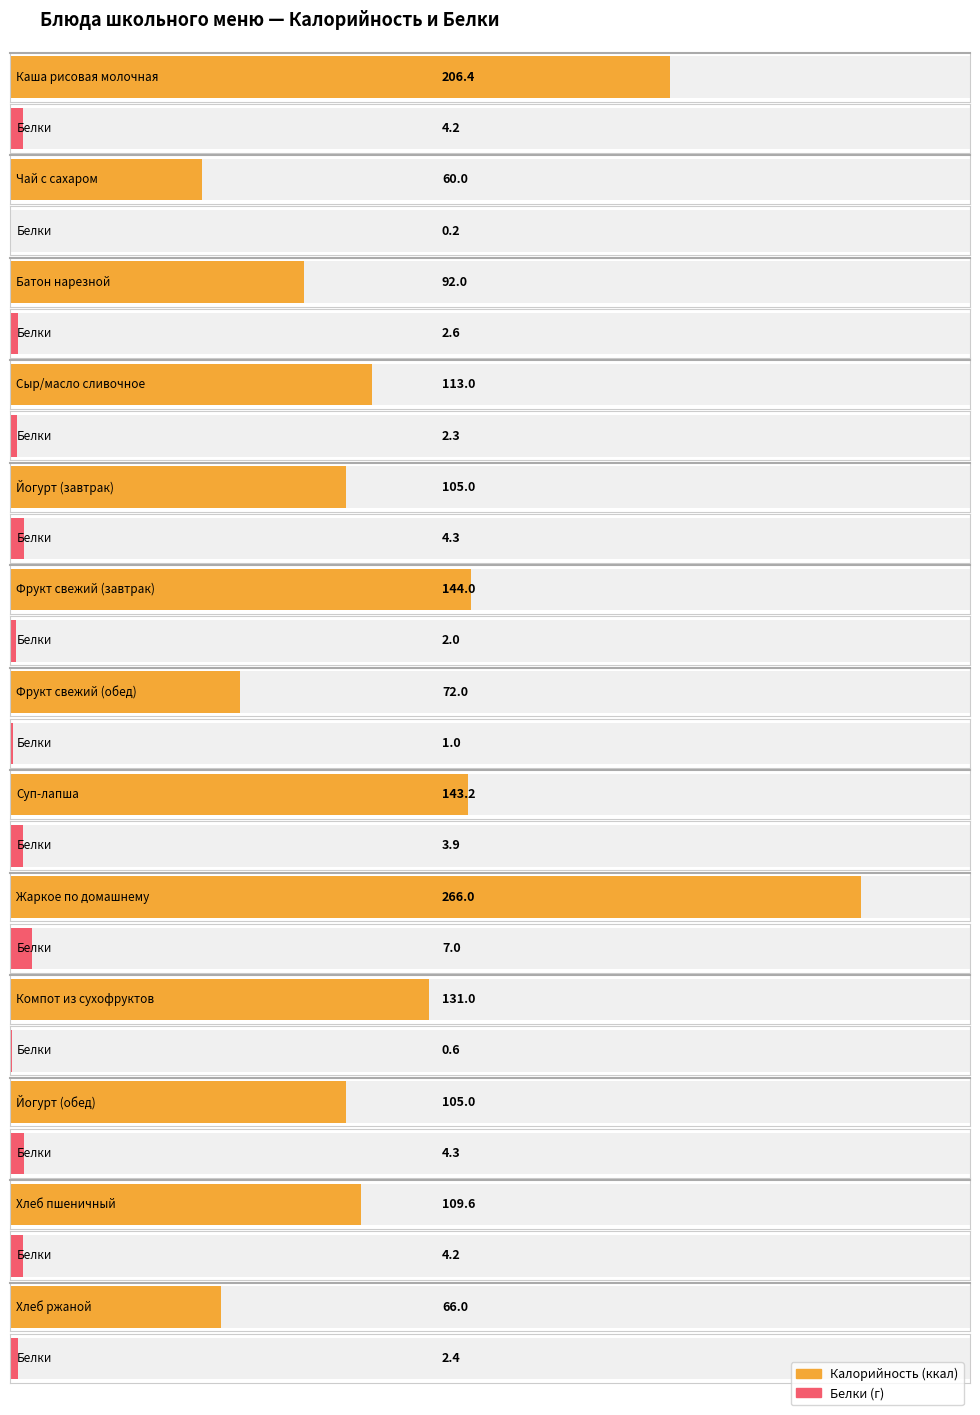

Rank the series by their average value, from lowest to highest.

Белки, Калорийность